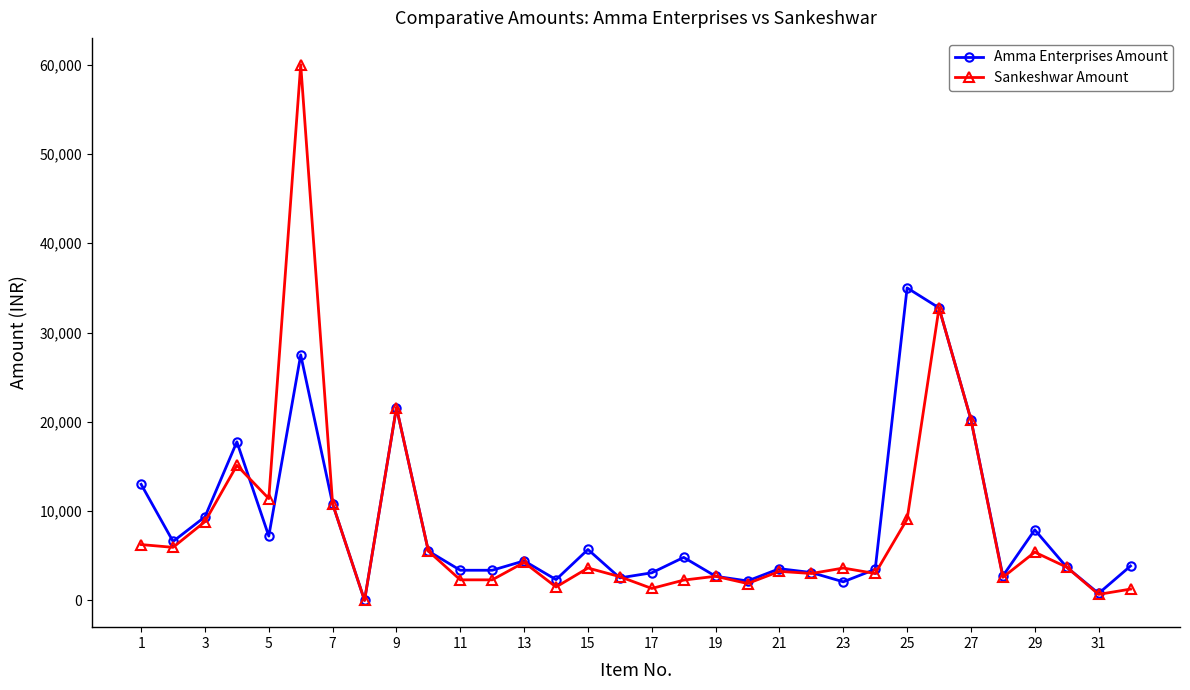

Which series has the widest spread of values?

Sankeshwar Amount